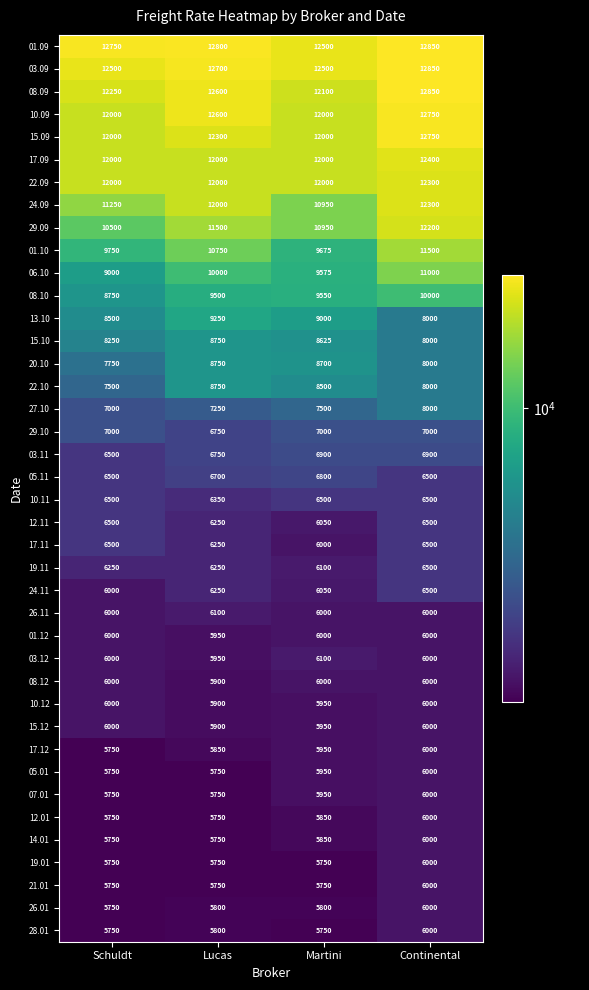

Is it true that 27.10 equals 7000 at Schuldt?

True